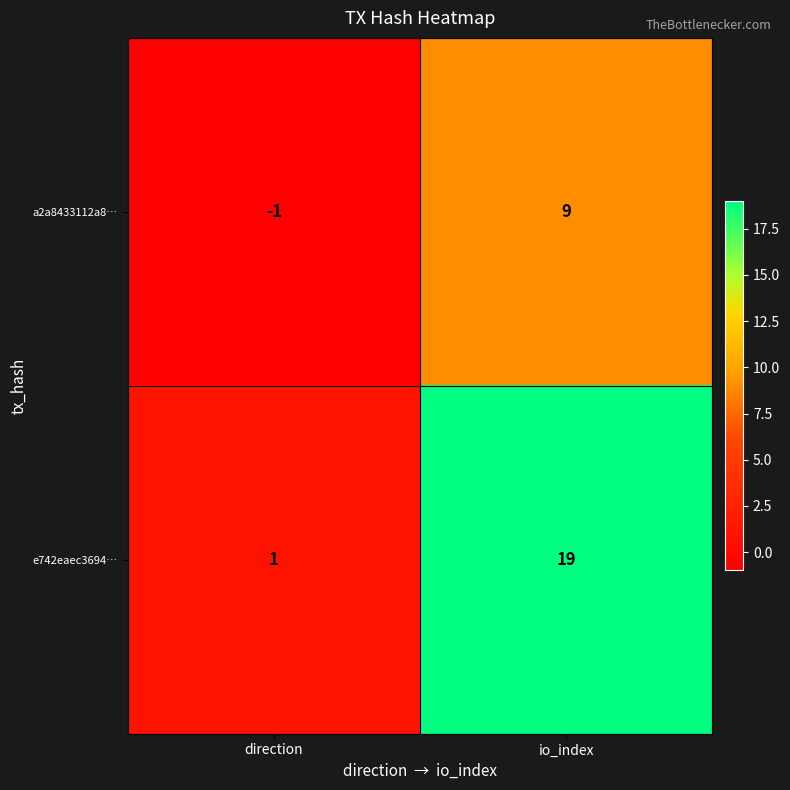

Which category has the highest value across all series?

io_index